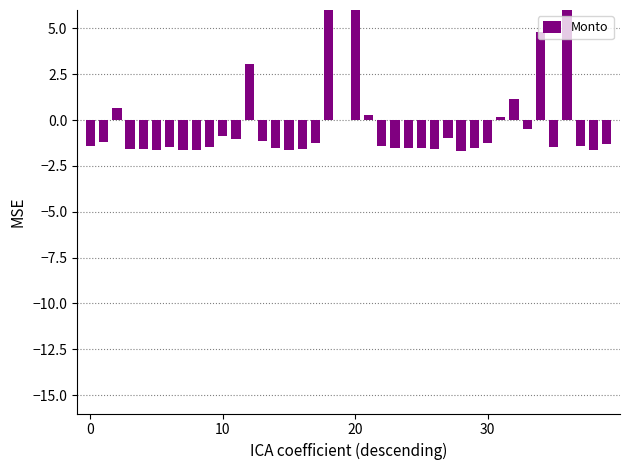

Count the number of values greater than -1.

13